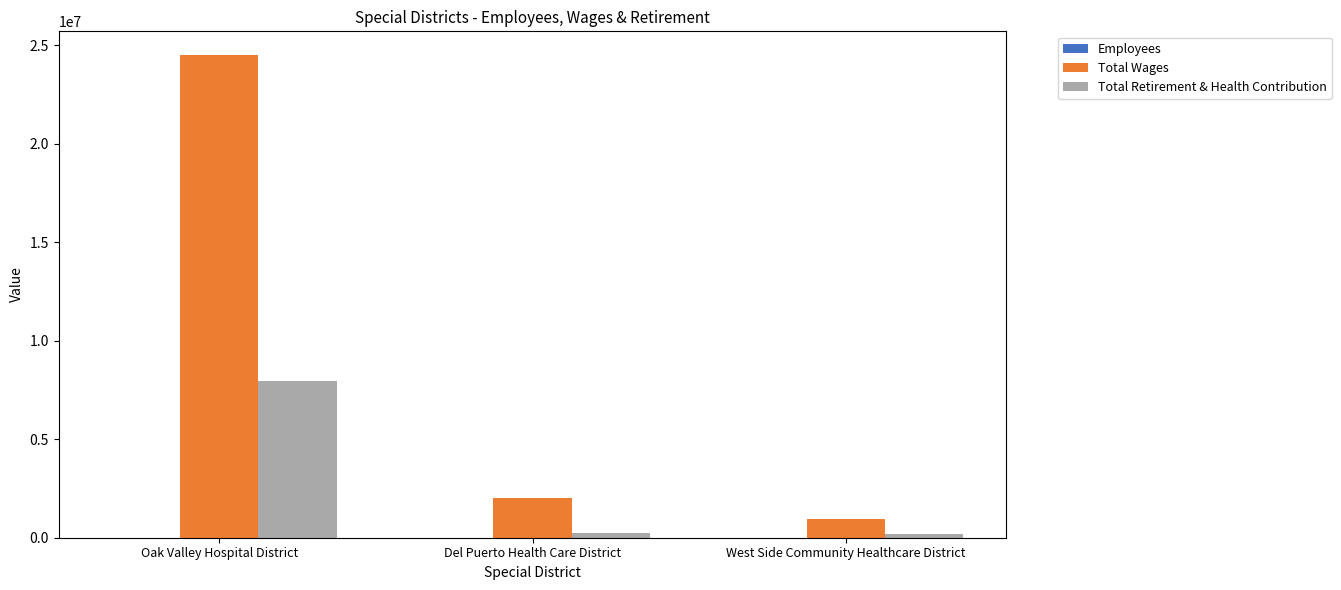

How many groups of bars are there?

3